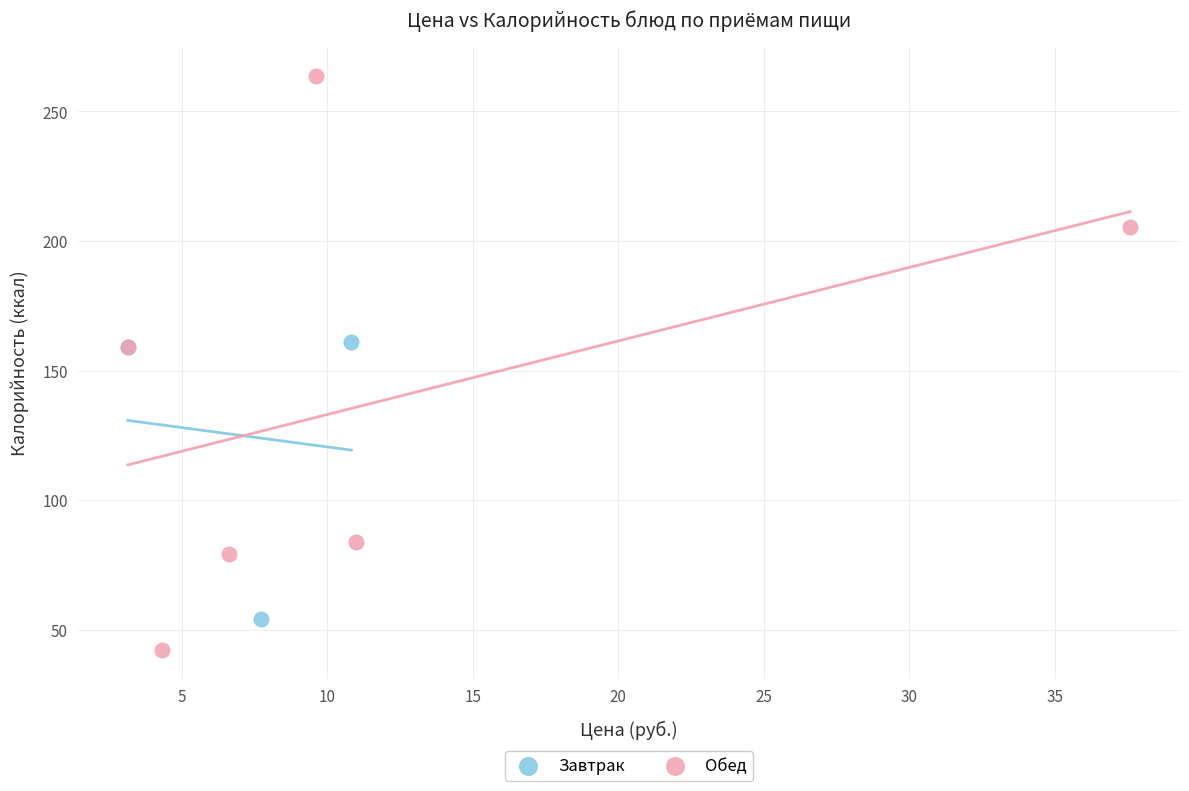

Which series reaches the maximum Y coordinate?

Обед